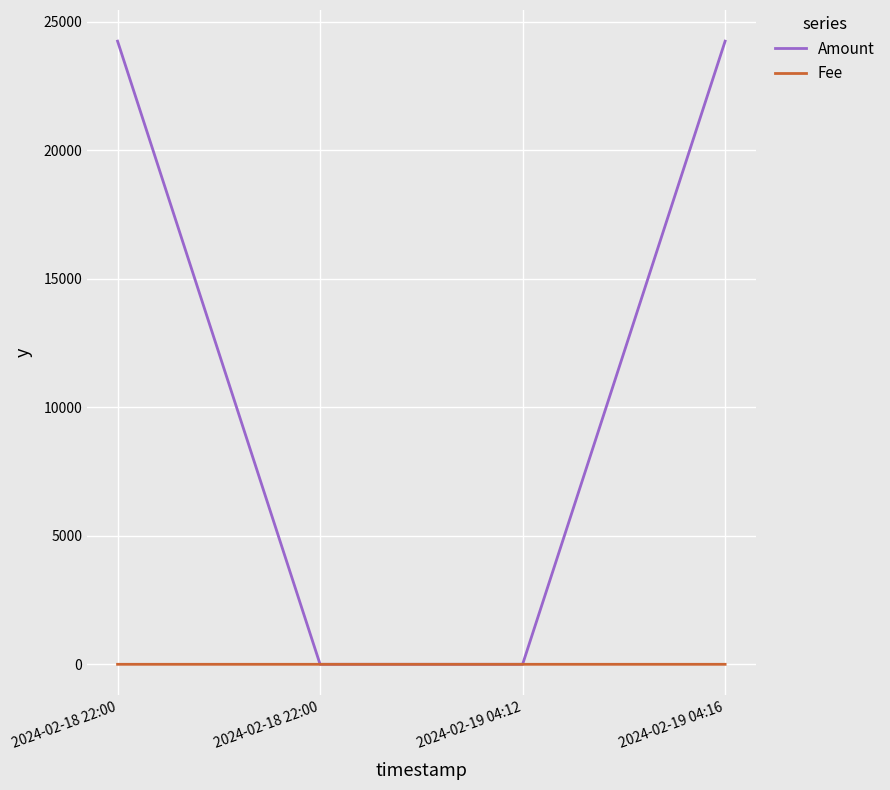

The Fee series shows 0.0 at 2024-02-18 22:00. True or false?

False